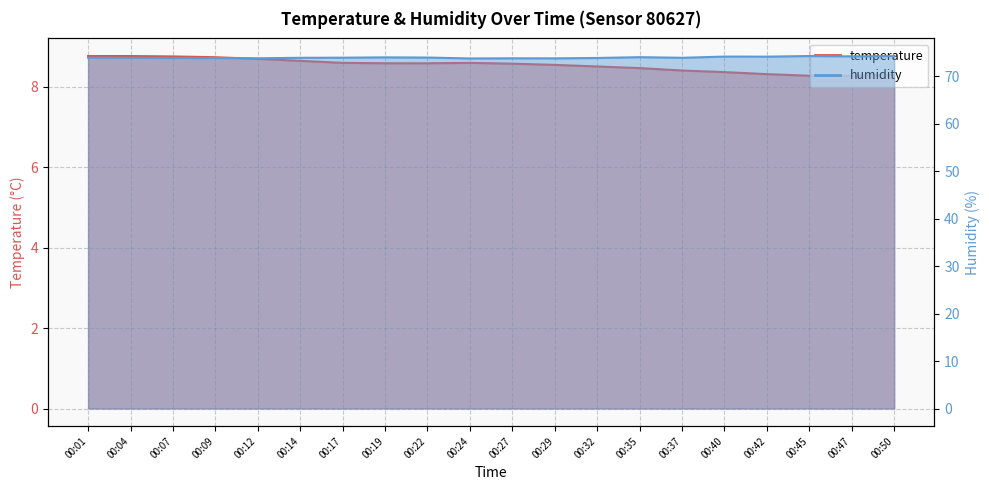

What is the difference between the maximum and minimum values in the humidity series?

0.5